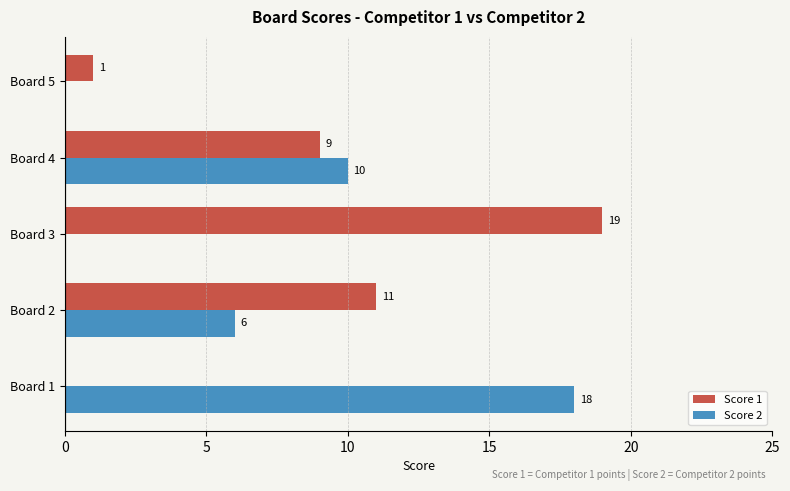

The value of Score 2 at Board 1 is 18. True or false?

True